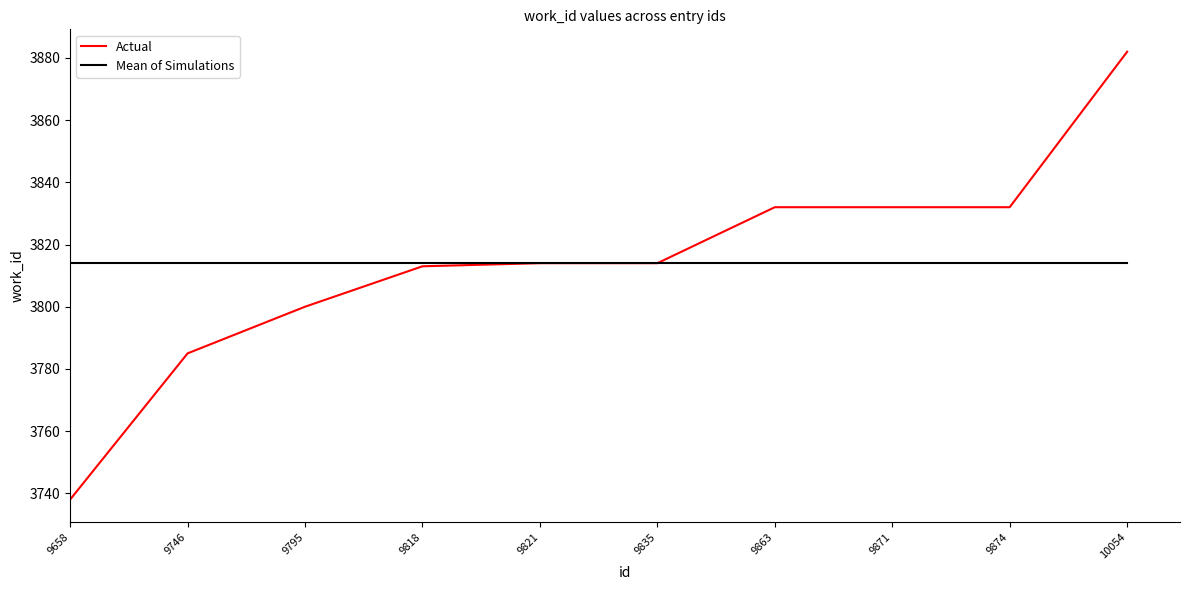

Rank the series at 9795 from highest to lowest value.

Mean of Simulations, Actual